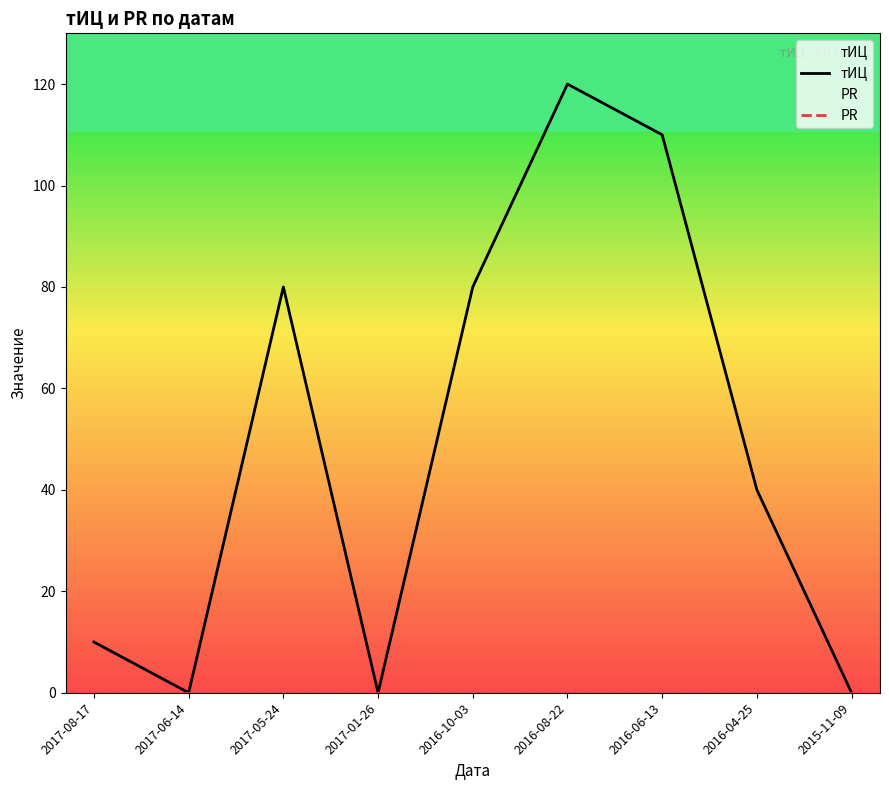

Which has a higher value, 2017-01-26 or 2016-06-13?

2016-06-13